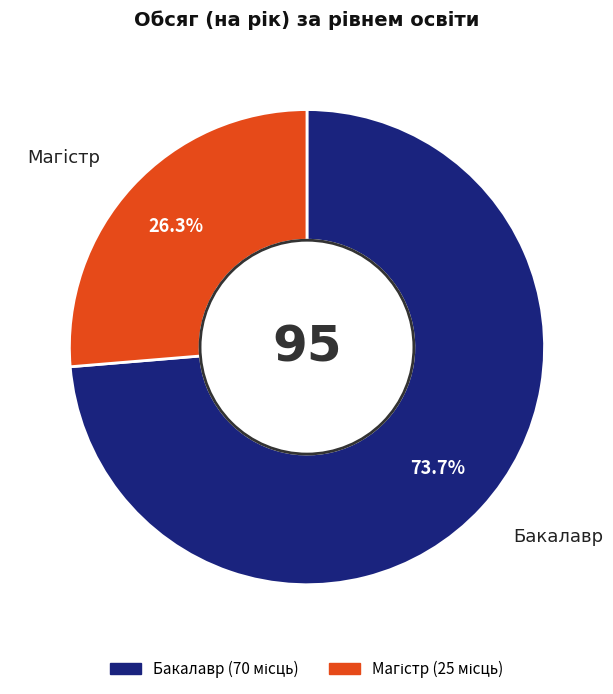

What is the majority slice?

Бакалавр